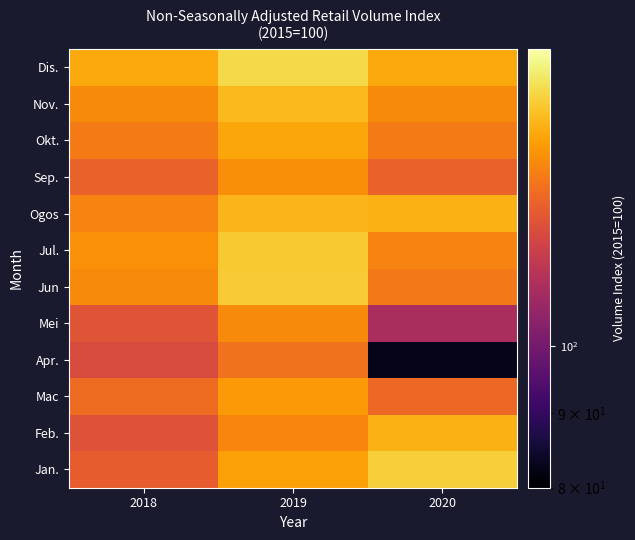

Rank the series by their maximum value, from lowest to highest.

Apr., Mei, Sep., Mac, Okt., Feb., Ogos, Nov., Jul., Jun, Jan., Dis.